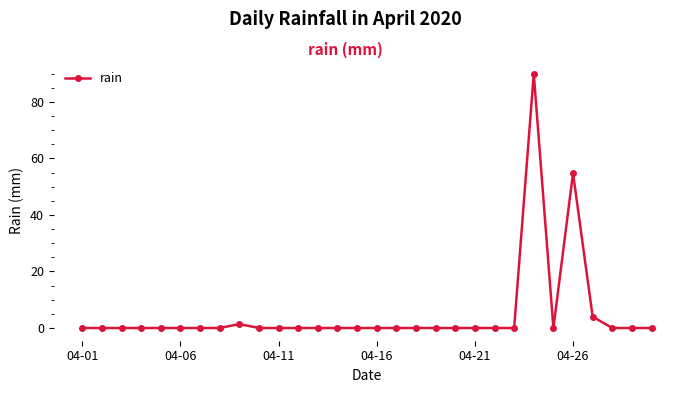

Reading left to right, extract all data points from this chart.

0.0	0.0	0.0	0.0	0.0	0.0	0.0	0.0	1.4	0.0	0.0	0.0	0.0	0.0	0.0	0.0	0.0	0.0	0.0	0.0	0.0	0.0	0.0	90.0	0.0	54.8	4.0	0.0	0.0	0.0